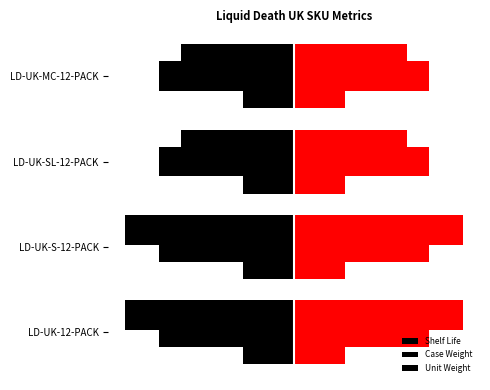

Reading left to right, transcribe all the data shown in this chart.

Shelf Life (norm): -10.0	-10.0	-6.7	-6.7
Case Weight (norm): 0.3	0.3	0.3	0.3
Unit Weight (norm): 0.3	0.3	0.3	0.3
Shelf Life (norm) R: 10.0	10.0	6.7	6.7
Case Weight (norm) R: 0.3	0.3	0.3	0.3
Unit Weight (norm) R: 0.3	0.3	0.3	0.3